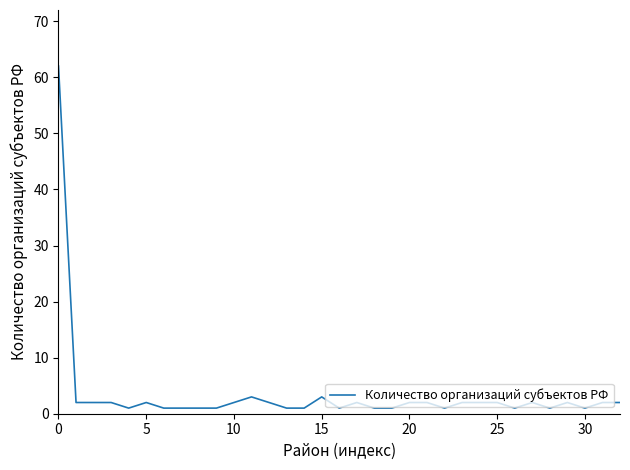

True or false: the data has more than 2 interior local peaks.

True